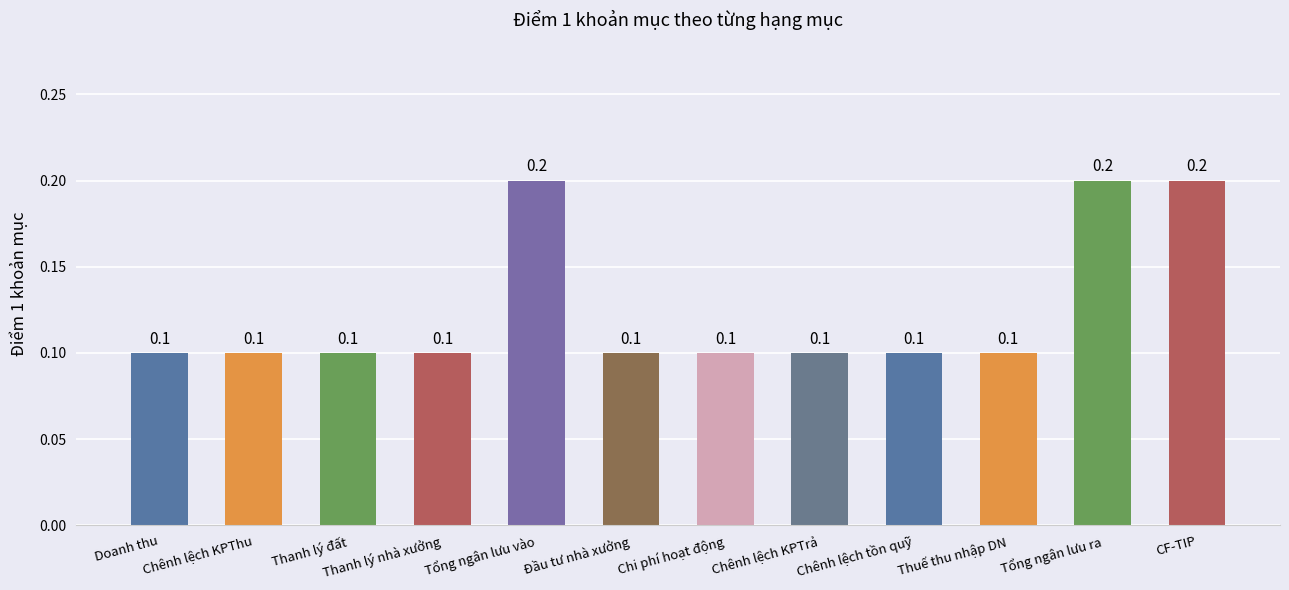

Reading left to right, what are all the values shown in this chart?

Doanh thu=0.1	Chênh lệch KPThu=0.1	Thanh lý đất=0.1	Thanh lý nhà xưởng=0.1	Tổng ngân lưu vào=0.2	Đầu tư nhà xưởng=0.1	Chi phí hoạt động=0.1	Chênh lệch KPTrả=0.1	Chênh lệch tồn quỹ=0.1	Thuế thu nhập DN=0.1	Tổng ngân lưu ra=0.2	CF-TIP=0.2